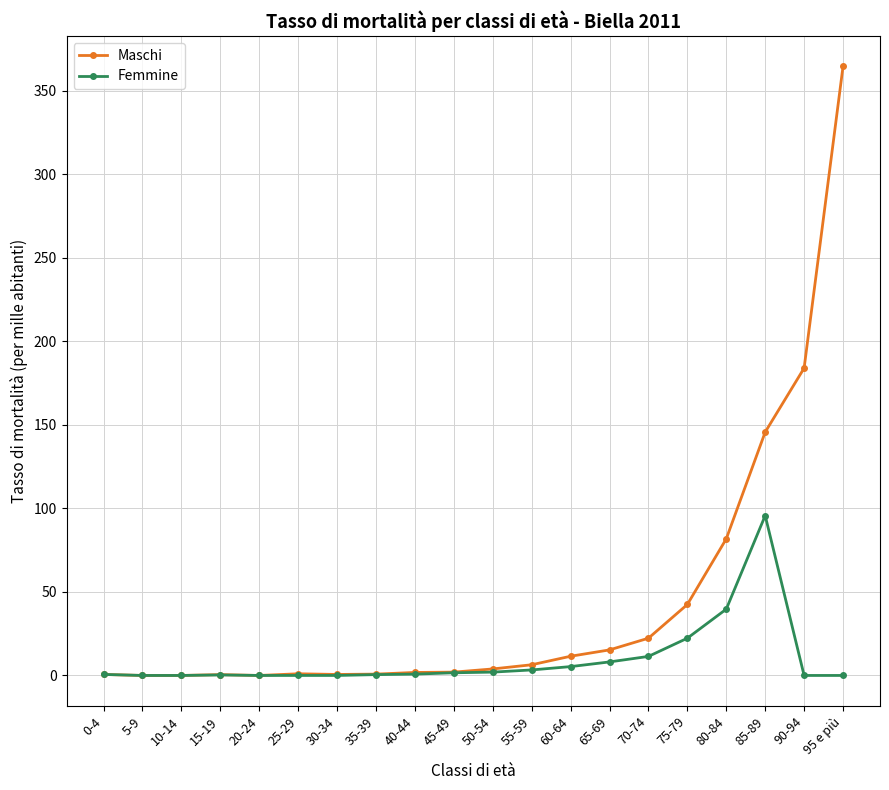

What is the sum of all Maschi values?

885.3